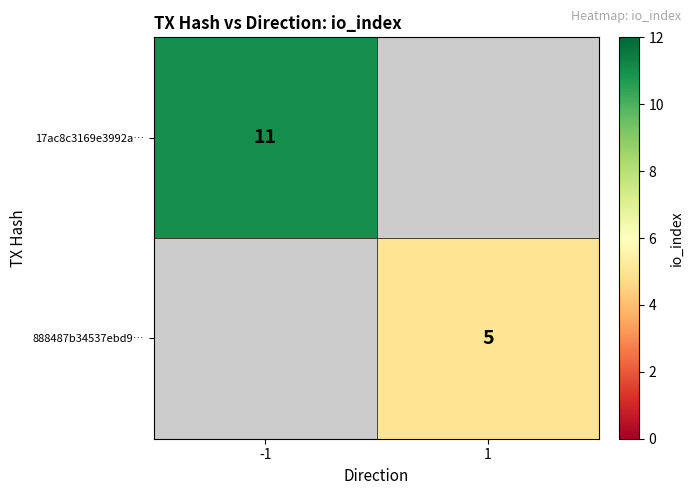

Which label corresponds to the smallest value in the chart?

1